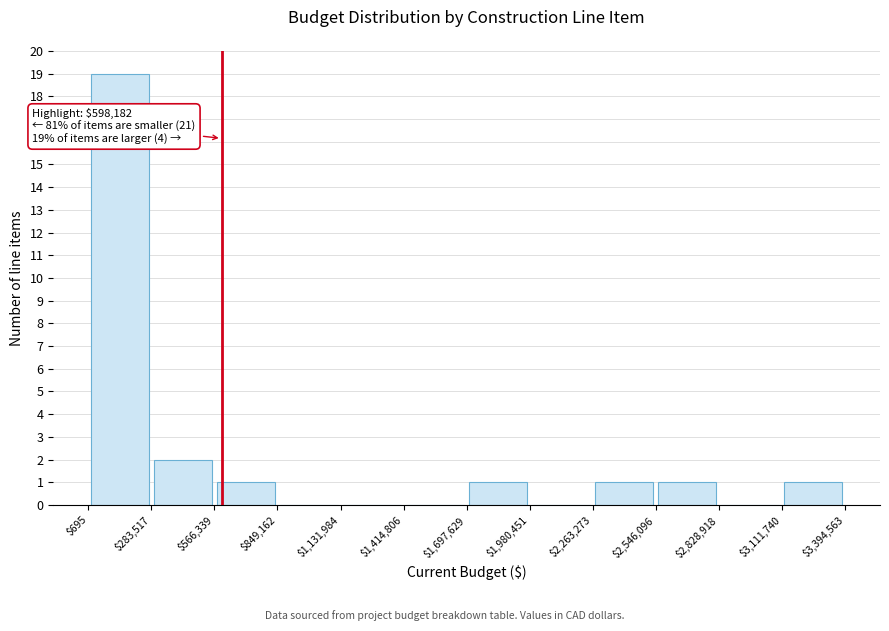

Which range on the x-axis has the tallest bar?

$695 to $283,517